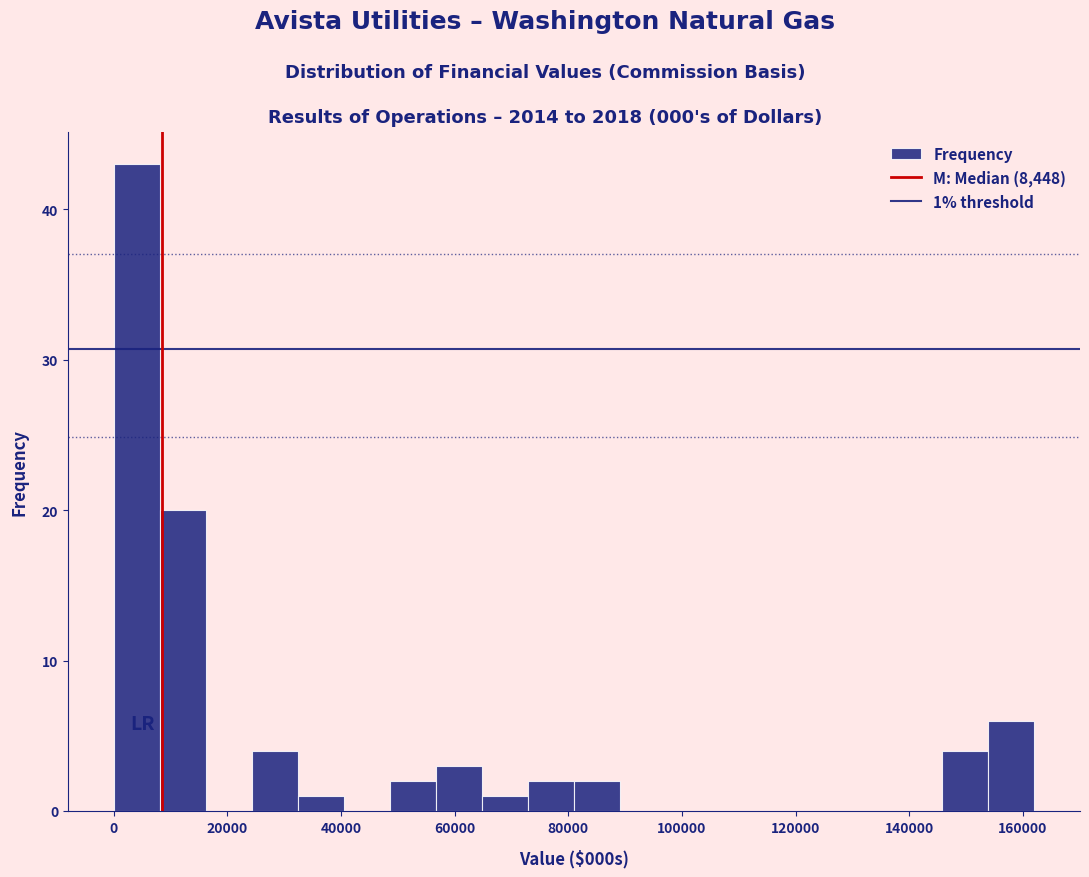

Over which range of the x-axis is the bar tallest?

0 to 8000